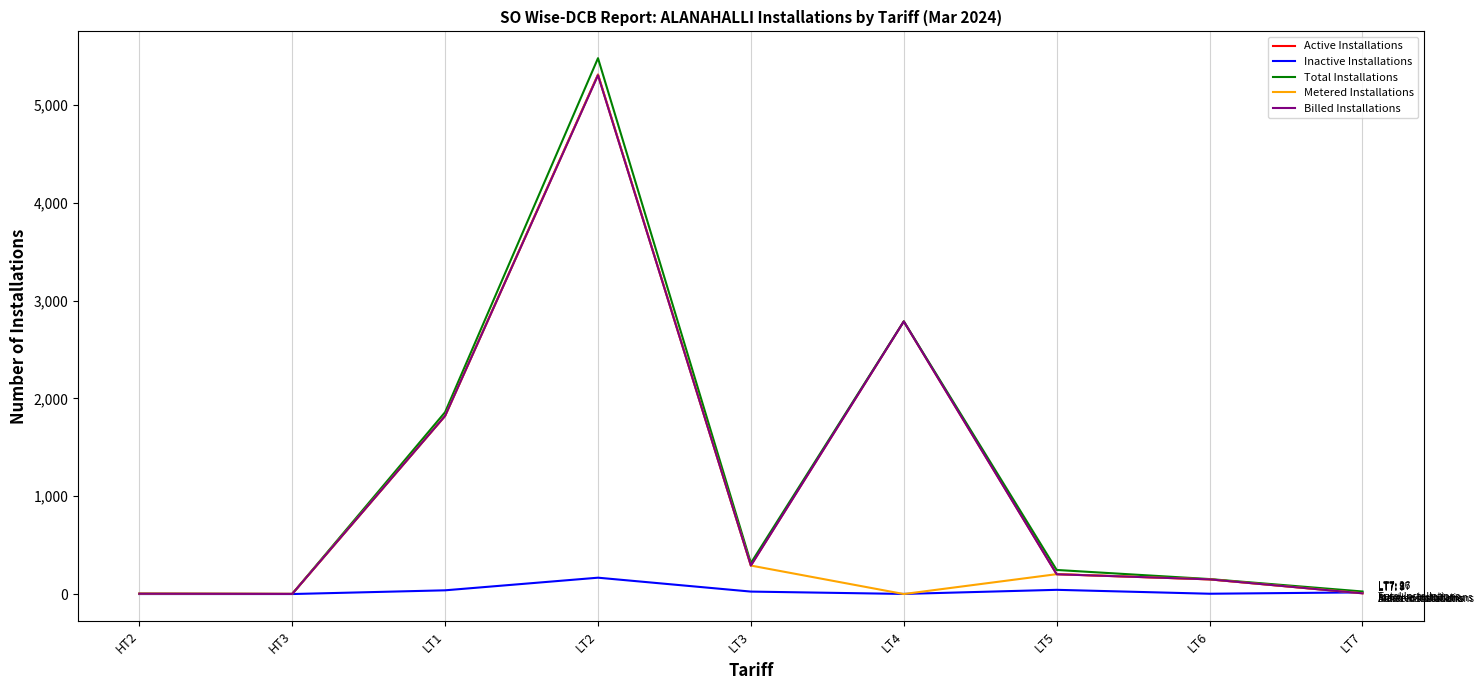

Which category has the highest value across all series?

LT2